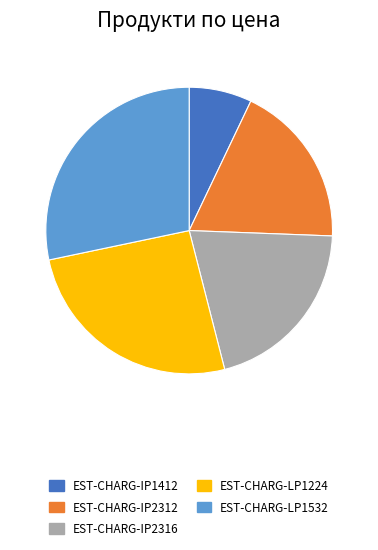

How many slices are in this pie chart?

5